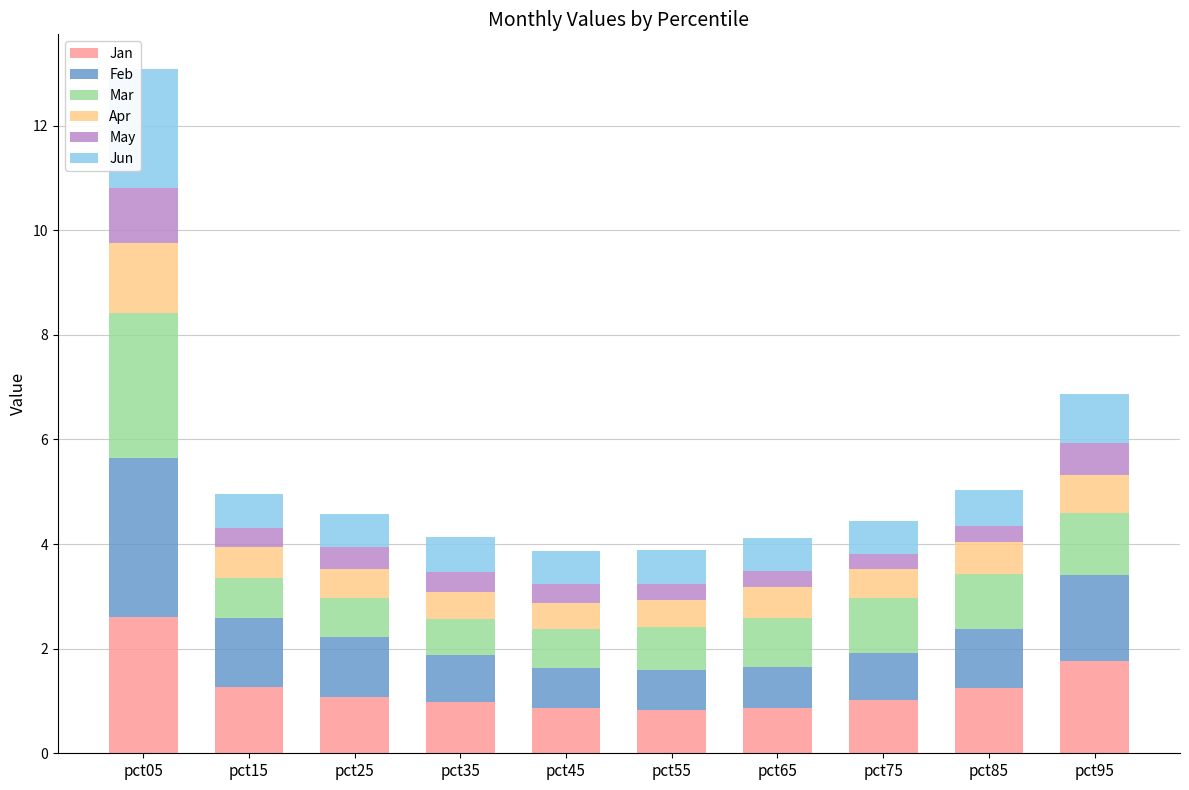

Is it true that Jan equals 0.3 at pct25?

False